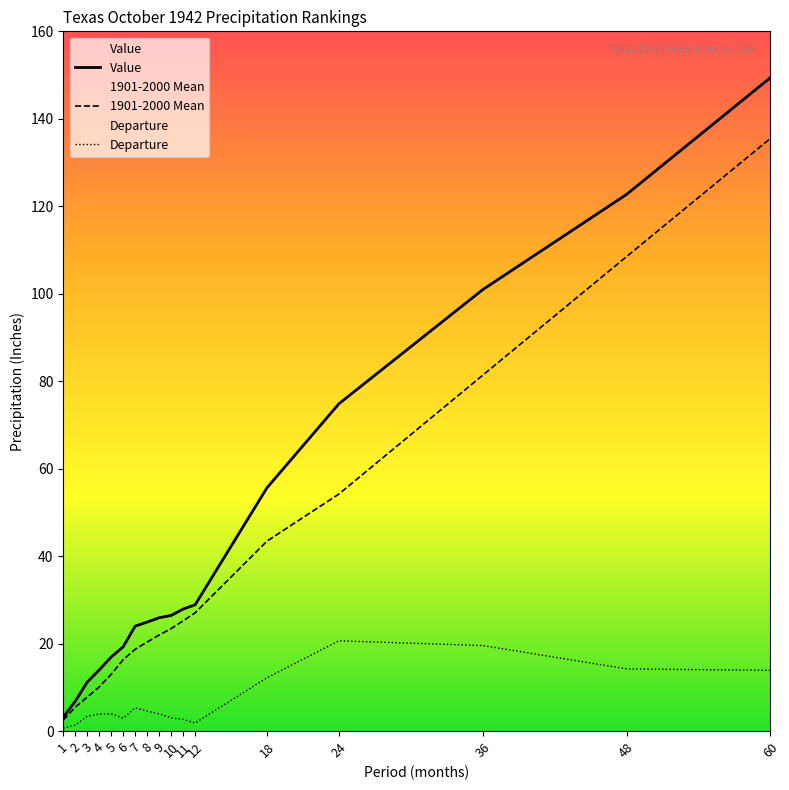

Reading right to left, extract all data points from this chart.

Value: 60=149.4	48=122.7	36=100.9	24=74.8	18=55.6	12=28.9	11=27.9	10=26.4	9=25.9	8=24.9	7=24.0	6=19.3	5=16.9	4=14.0	3=11.2	2=6.8	1=3.2
1901-2000 Mean: 60=135.5	48=108.5	36=81.4	24=54.2	18=43.4	12=27.0	11=25.2	10=23.4	9=22.0	8=20.4	7=18.7	6=16.3	5=13.0	4=10.1	3=7.8	2=5.5	1=2.5
Departure: 60=13.9	48=14.2	36=19.6	24=20.6	18=12.2	12=1.8	11=2.7	10=3.0	9=4.0	8=4.6	7=5.3	6=2.9	5=4.0	4=3.9	3=3.4	2=1.4	1=0.7